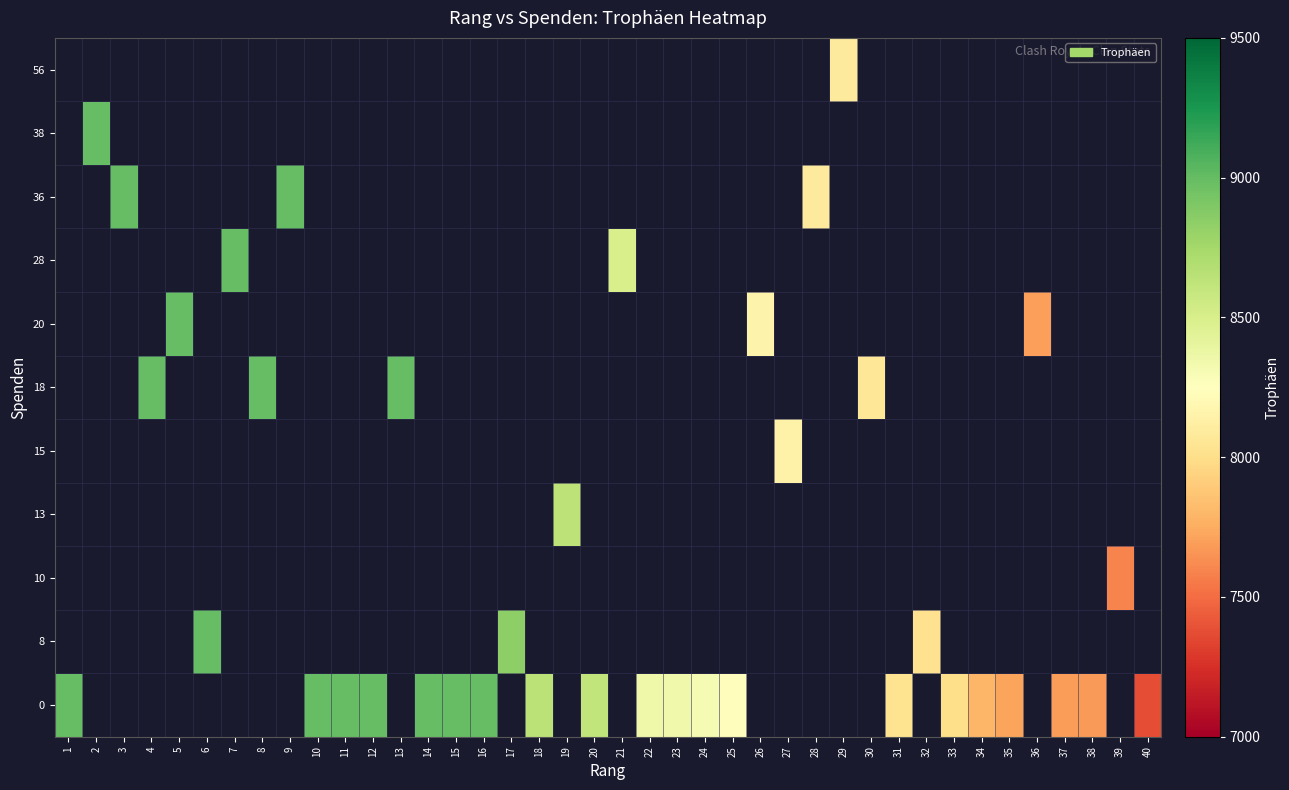

Is it true that row_0 equals 13187.8 at 11?

False